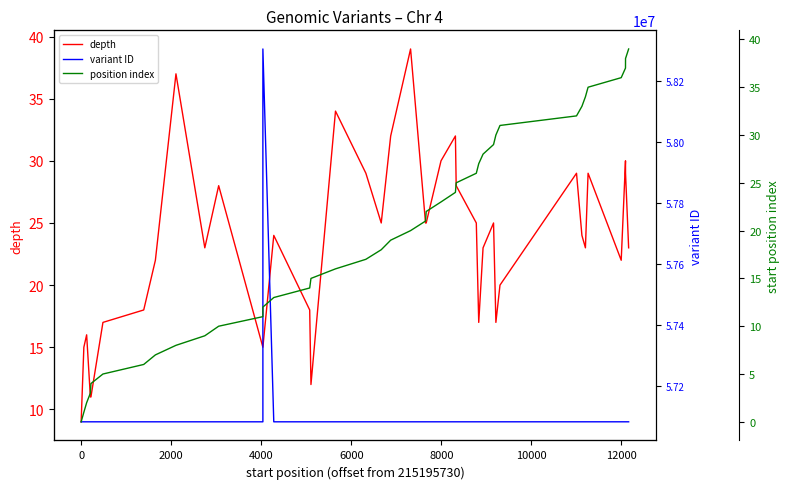

True or false: variant ID and depth cross at least once.

False